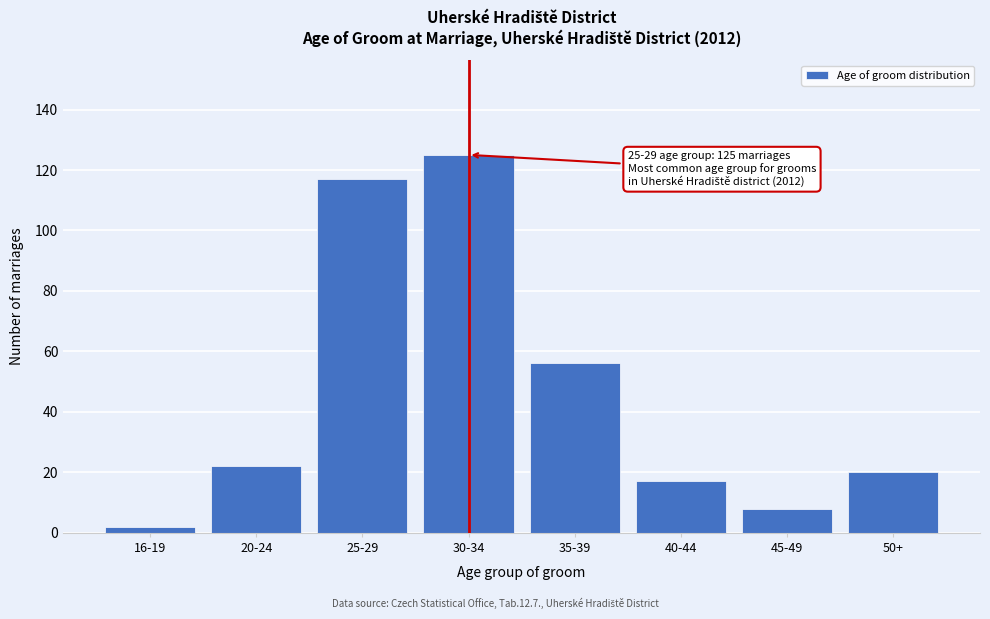

Reading left to right, what are all the values shown in this chart?

2	22	117	125	56	17	8	20